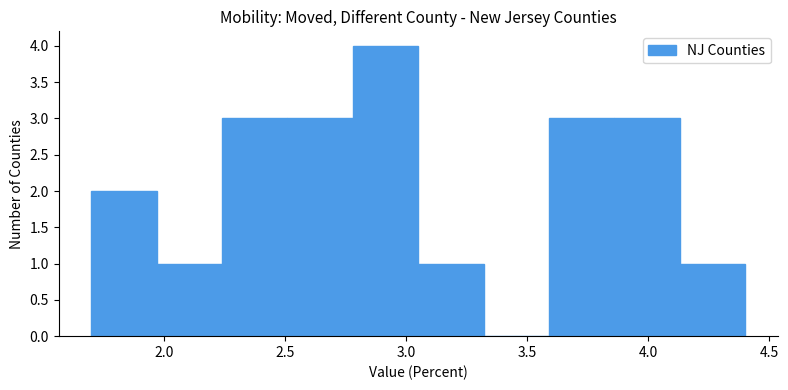

What is the height of the bar covering 2.78 to 3.05 on the x-axis? Neither the bar edges nor the heights are printed on the chart, so give them approximately, as read against the axes.

4